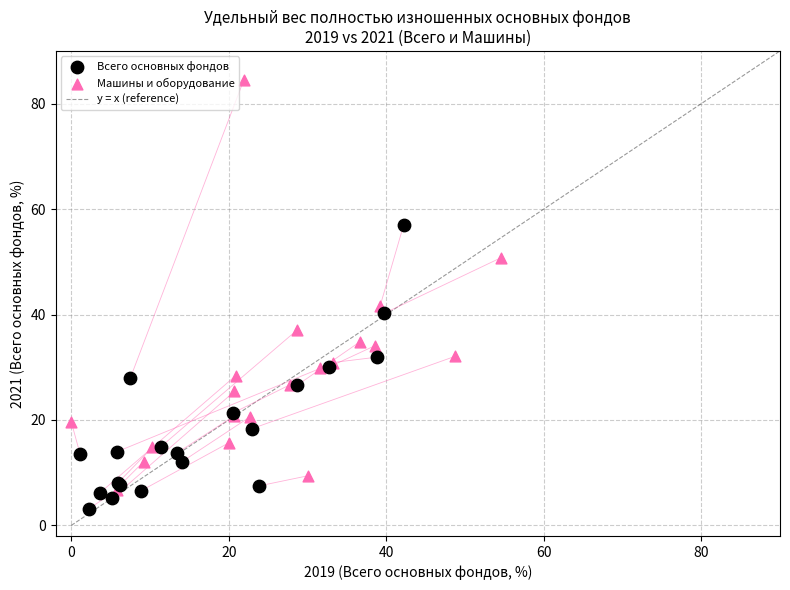

Which series has the largest Y range (max minus min)?

Машины и оборудование